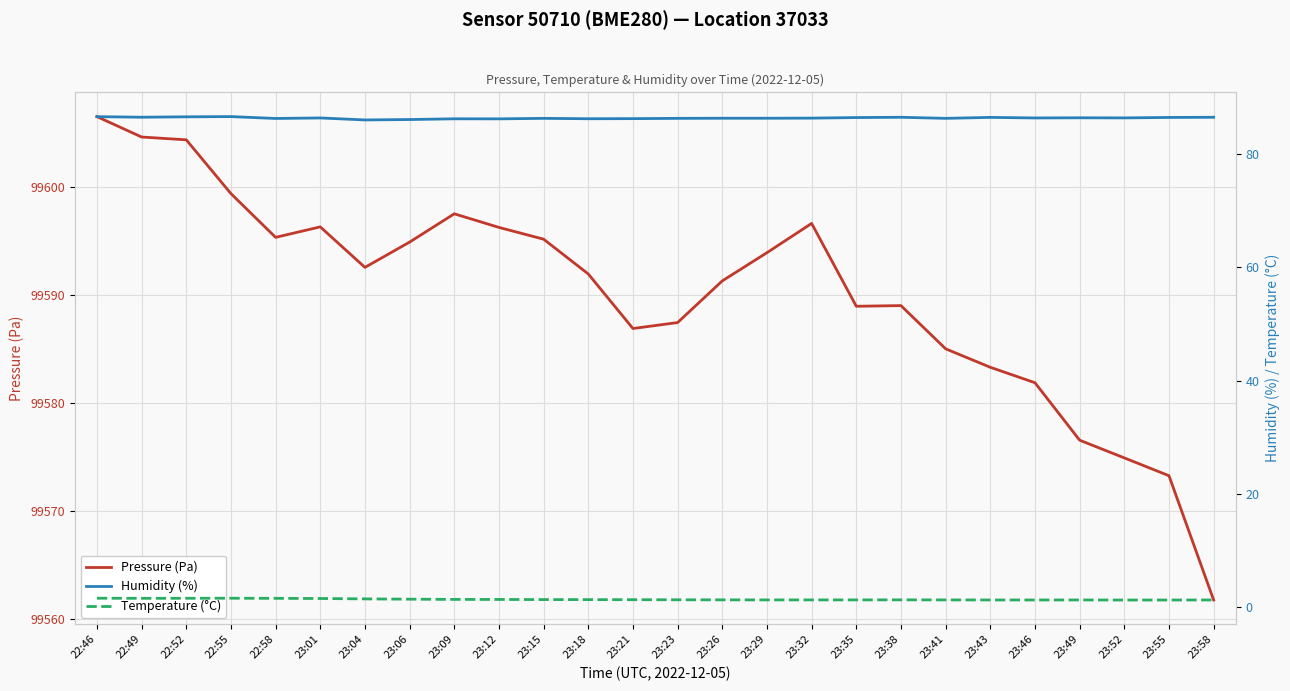

What is the sum of the Temperature (°C) values at 23:04 and 23:43?

2.7